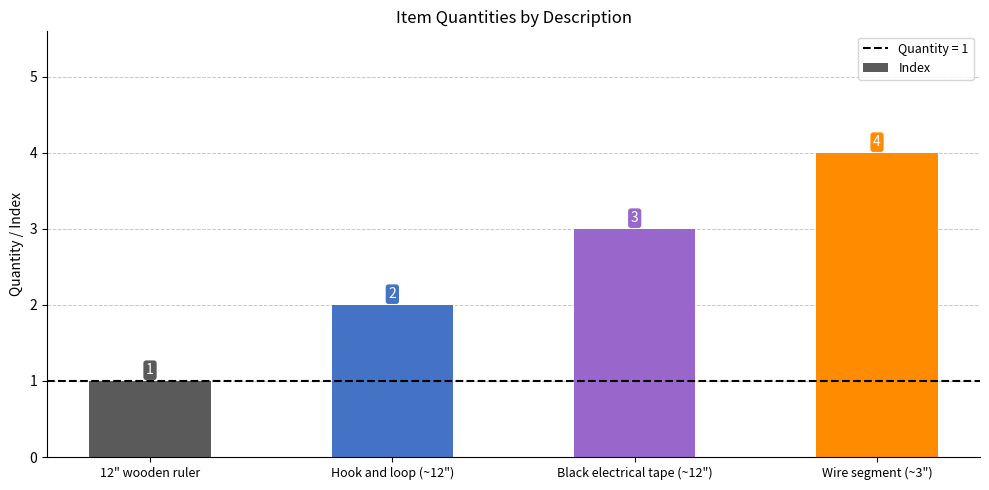

List the labels in order of value, largest first.

Wire segment (~3"), Black electrical tape (~12"), Hook and loop (~12"), 12" wooden ruler